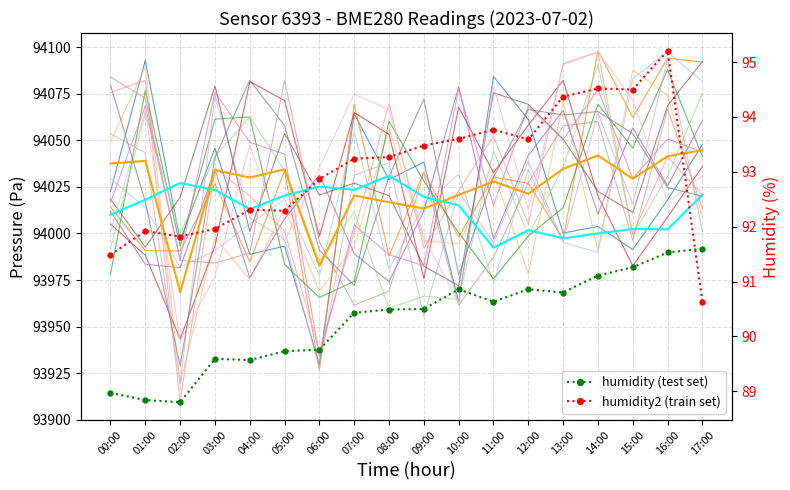

Rank the series by their maximum value, from lowest to highest.

humidity, humidity2, pressure_norm, pressure